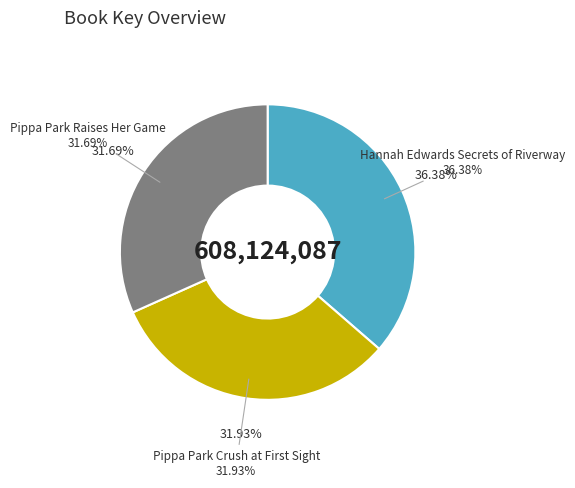

What percentage is the Hannah Edwards Secrets of Riverway slice, to the nearest percent?

36%